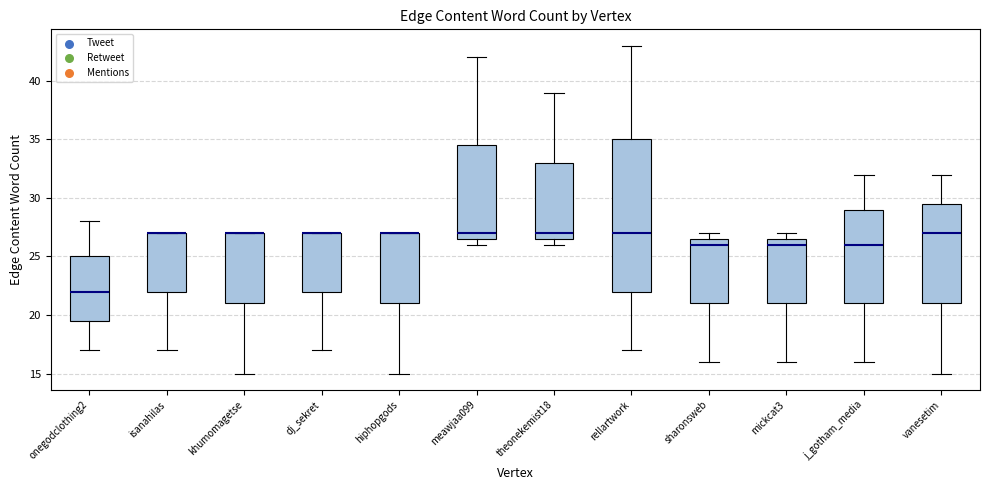

Reading left to right, read every box against the y-axis: the position of its median line, the range the box covers, and the ends of its whiskers. The values are not printed on the chart, so give them approximately, as read against the axis.

onegodclothing2: median 22.0, box 19.5 to 25.0, whiskers 17.0 to 28.0
isanahilas: median 27.0 (drawn on the box's upper edge), box 22.0 to 27.0, whiskers 17.0 to 27.0
khumomagetse: median 27.0 (drawn on the box's upper edge), box 21.0 to 27.0, whiskers 15.0 to 27.0
dj_sekret: median 27.0 (drawn on the box's upper edge), box 22.0 to 27.0, whiskers 17.0 to 27.0
hiphopgods: median 27.0 (drawn on the box's upper edge), box 21.0 to 27.0, whiskers 15.0 to 27.0
meawjaa099: median 27.0, box 26.5 to 34.5, whiskers 26.0 to 42.0
theonekemist18: median 27.0, box 26.5 to 33.0, whiskers 26.0 to 39.0
rellartwork: median 27.0, box 22.0 to 35.0, whiskers 17.0 to 43.0
sharonsweb: median 26.0, box 21.0 to 26.5, whiskers 16.0 to 27.0
mickcat3: median 26.0, box 21.0 to 26.5, whiskers 16.0 to 27.0
j_gotham_media: median 26.0, box 21.0 to 29.0, whiskers 16.0 to 32.0
vanesetim: median 27.0, box 21.0 to 29.5, whiskers 15.0 to 32.0